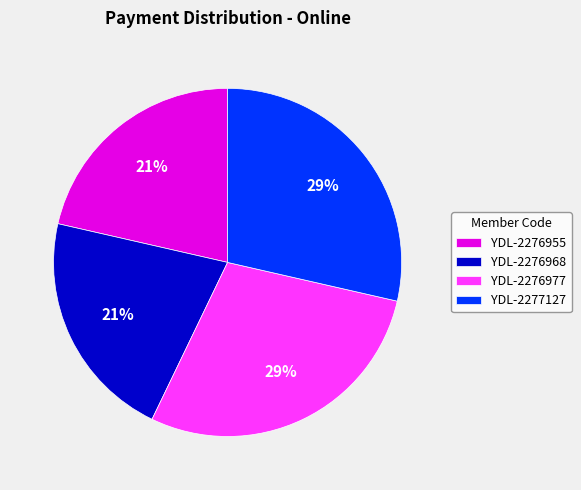

To the nearest percent, what is the average slice percentage?

25%